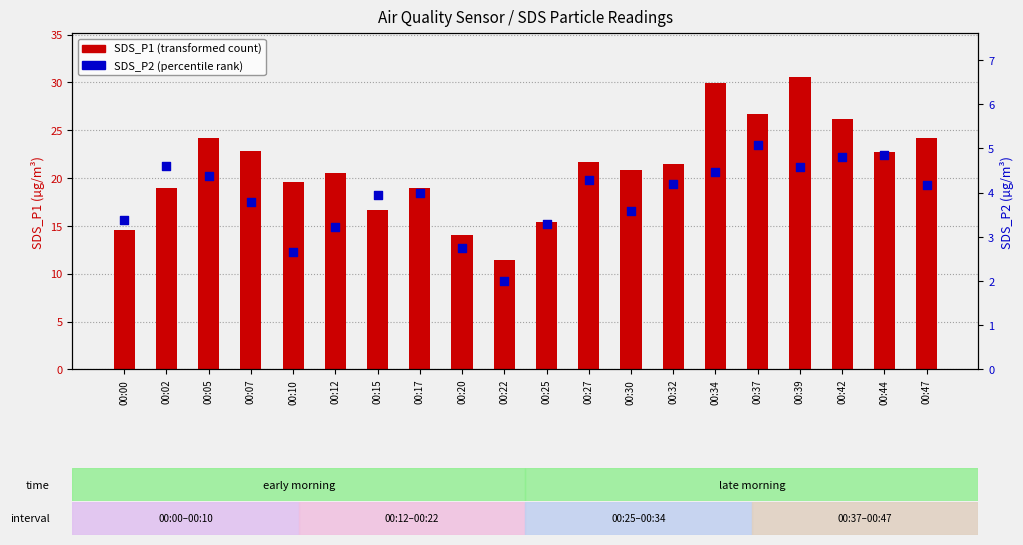

At how many categories does at least one series exceed 20?

12